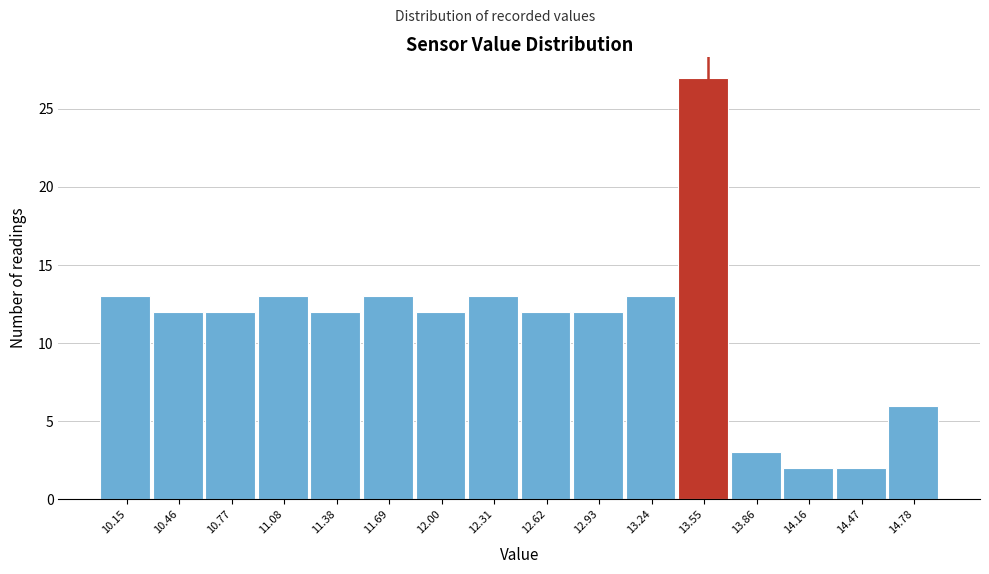

Reading left to right, what are all the values shown in this chart?

10.15=13	10.46=12	10.77=12	11.08=13	11.38=12	11.69=13	12.00=12	12.31=13	12.62=12	12.93=12	13.24=13	13.55=27	13.86=3	14.16=2	14.47=2	14.78=6